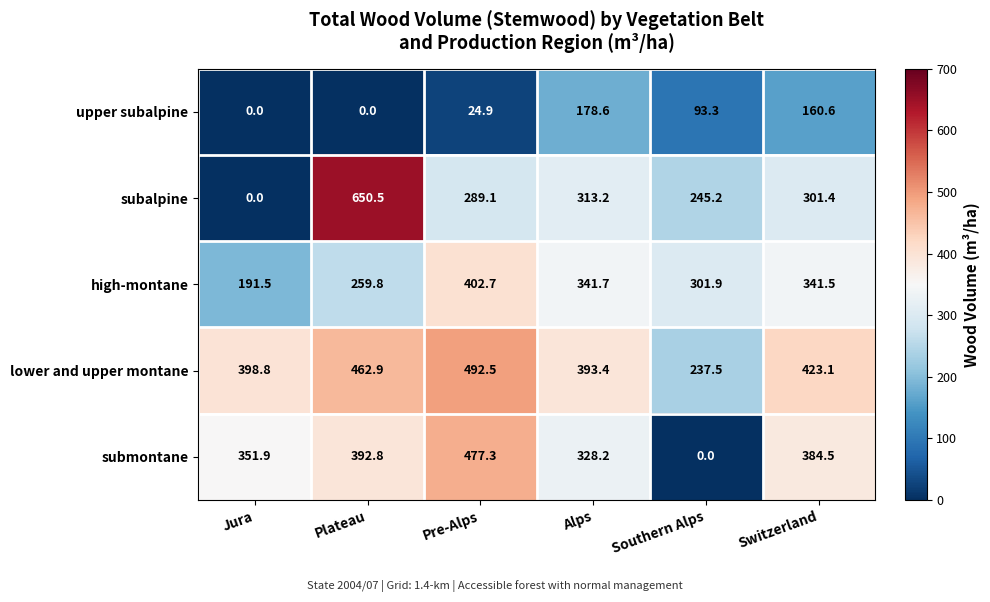

Is it true that upper subalpine equals 63.1 at Alps?

False